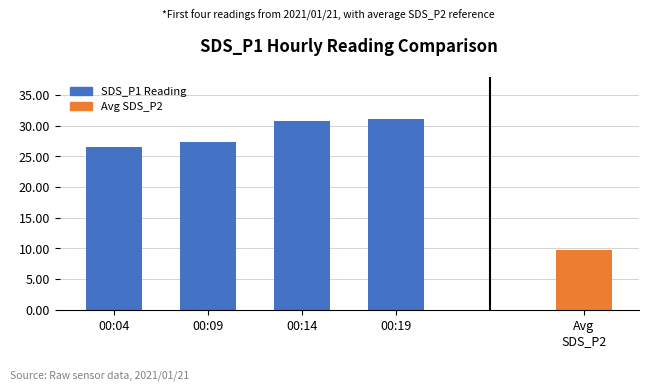

Approximately how many times larger is the value at 00:14 compared to 00:19?

1.0